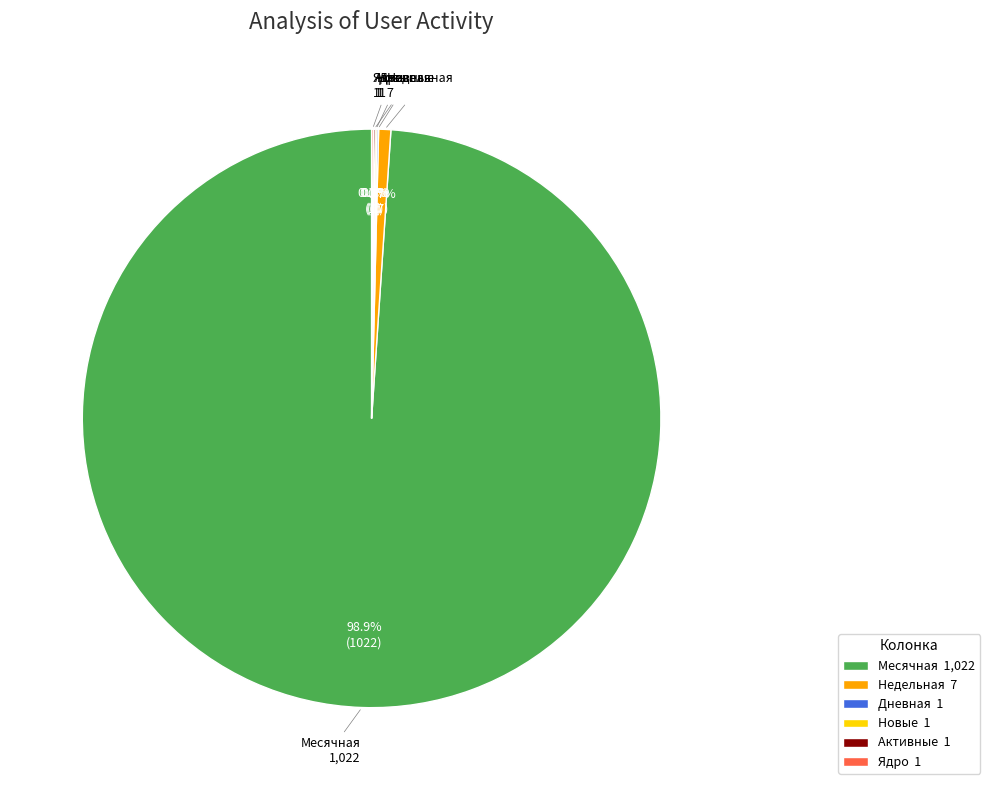

What is the largest slice in the pie chart?

Месячная 1,022